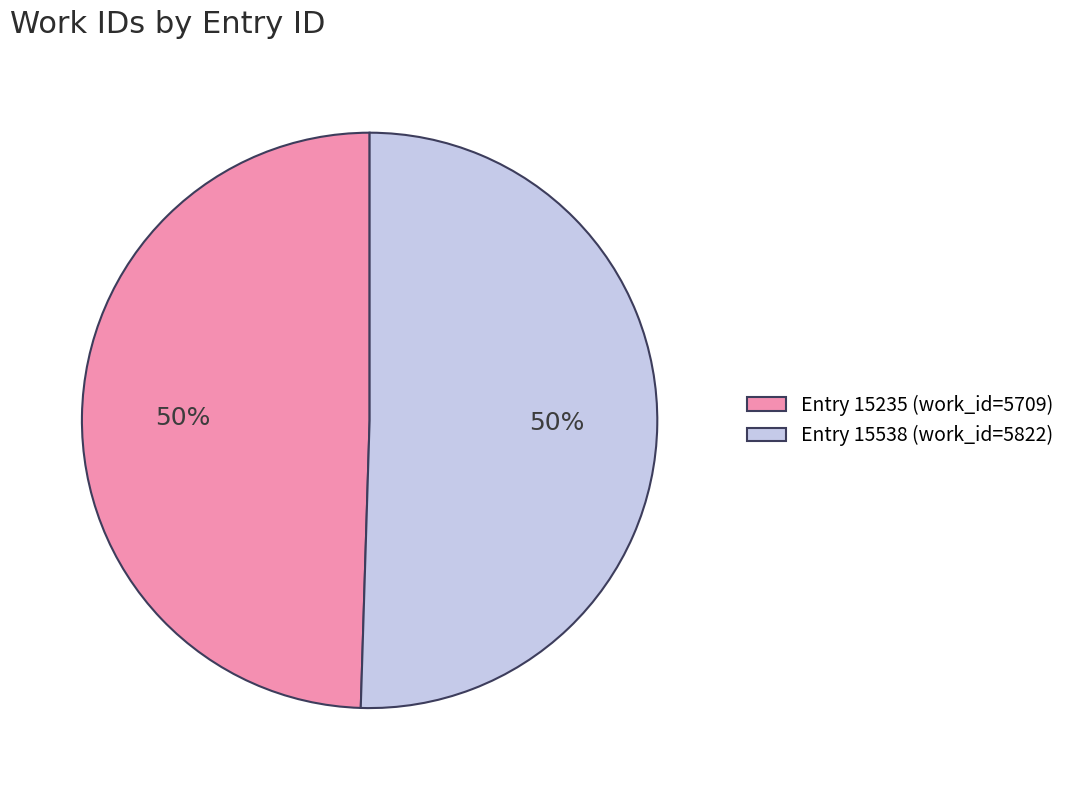

To the nearest percent, what is the combined percentage of Entry 15235 (work_id=5709) and Entry 15538 (work_id=5822)?

100%